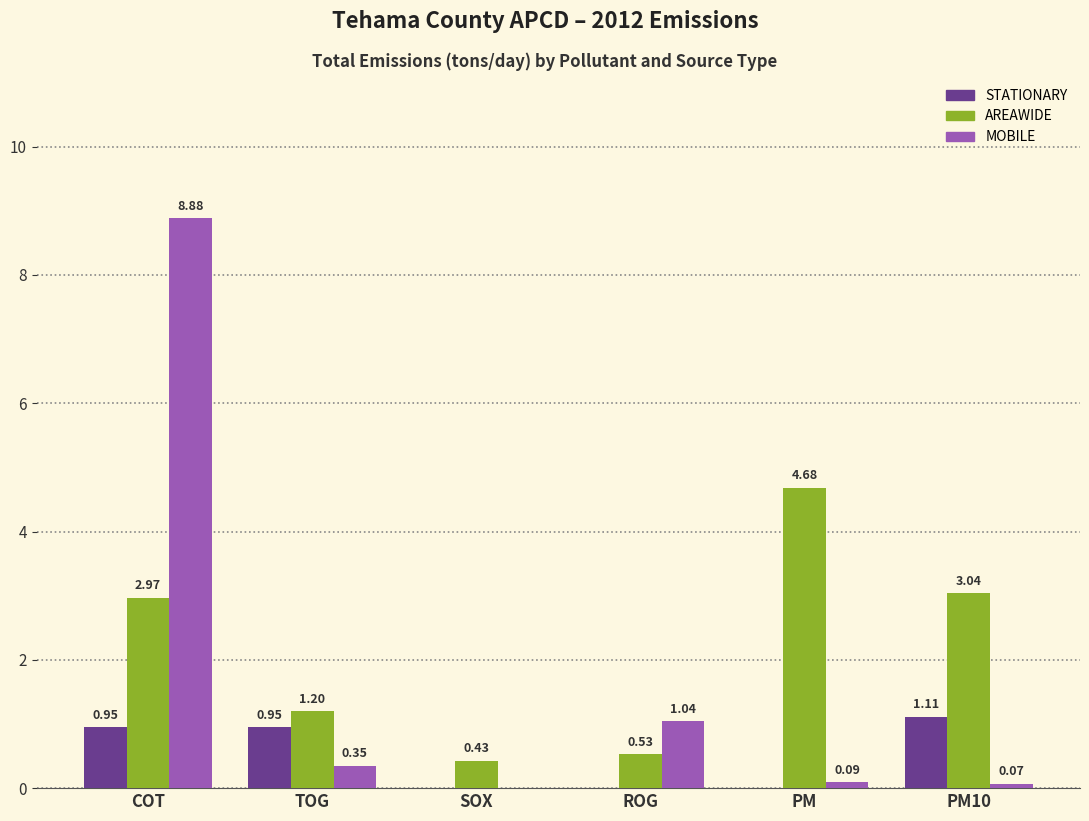

Does the chart contain stacked bars?

No